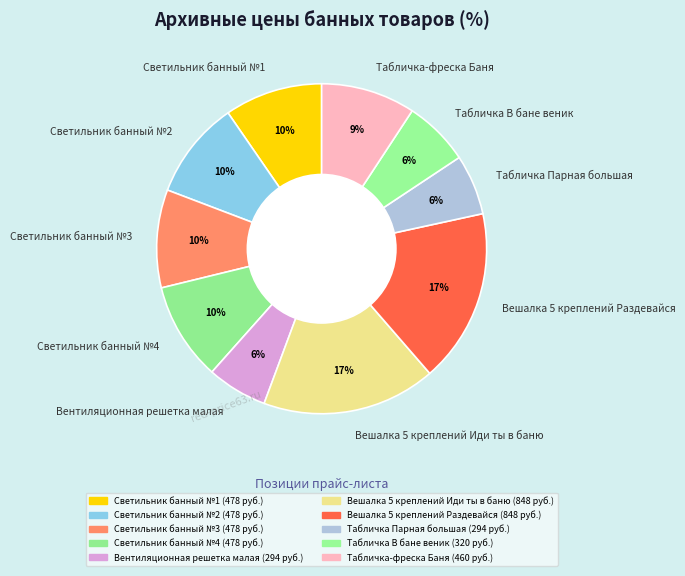

What percentage is the Табличка В бане веник slice, to the nearest percent?

6%